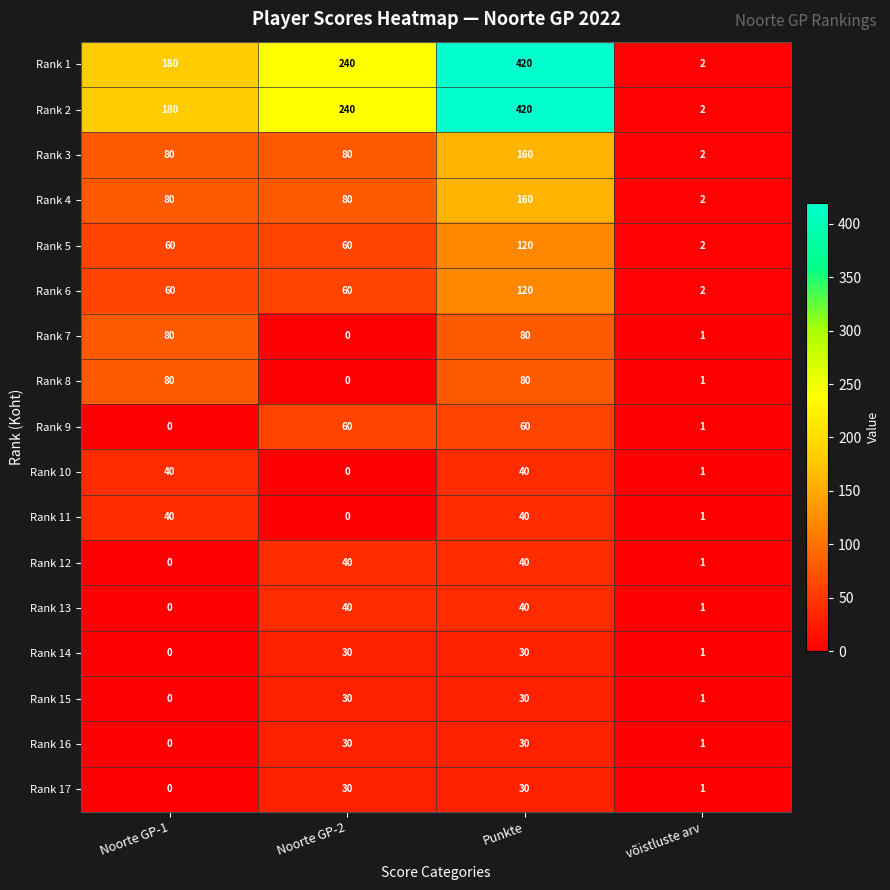

How many distinct data groups are displayed?

17